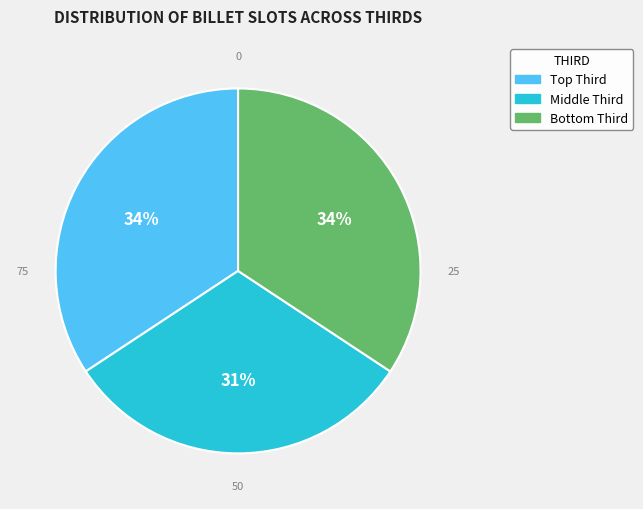

To the nearest percent, what is the average slice percentage?

33%